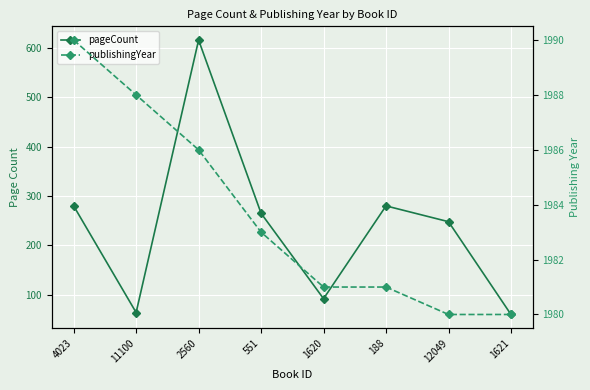

The pageCount series shows 175 at 4023. True or false?

False